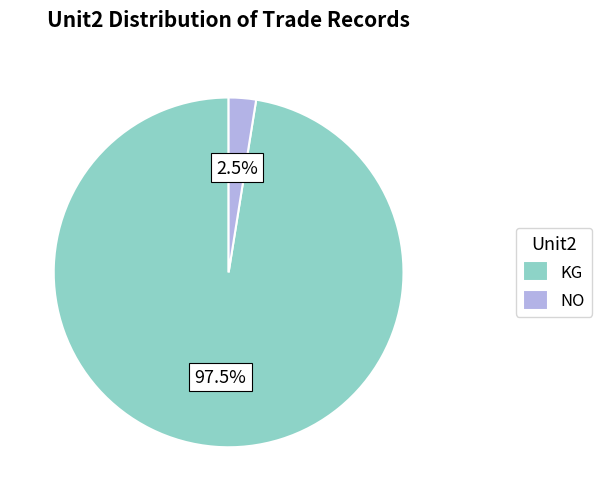

Rank the categories by value from highest to lowest.

KG, NO